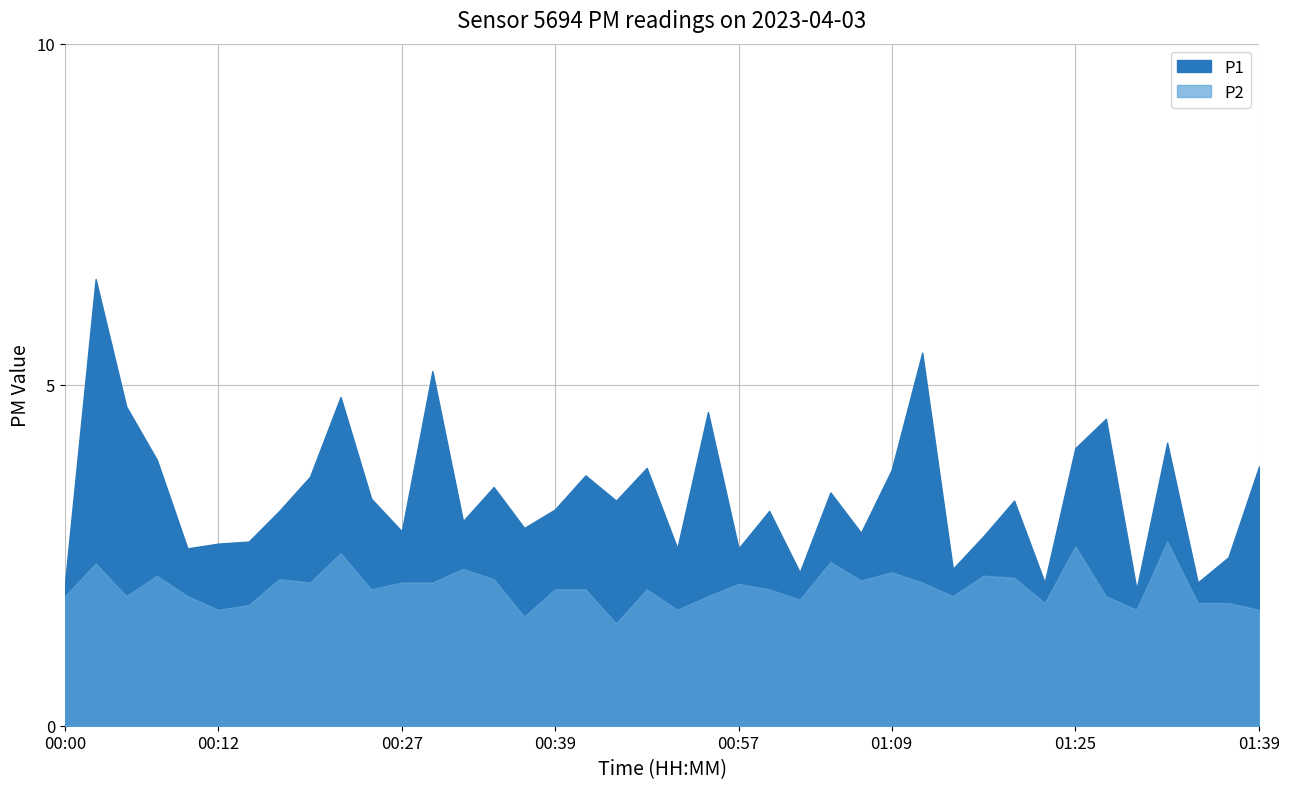

At 00:47, list the series in order from smallest to largest.

P2, P1